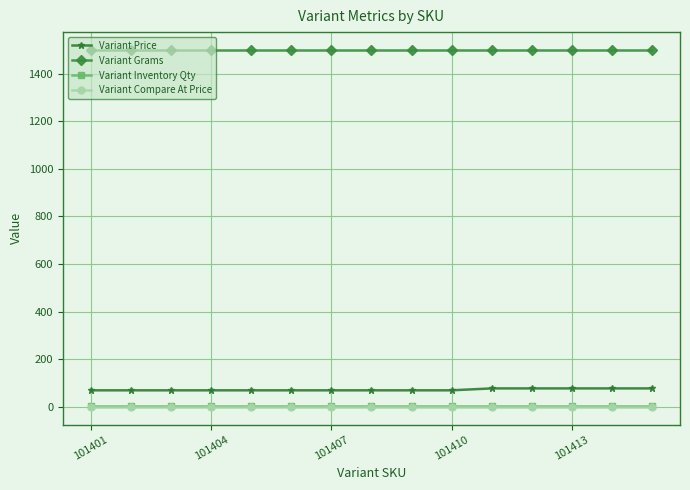

What is the highest value of the Variant Inventory Qty series?

1